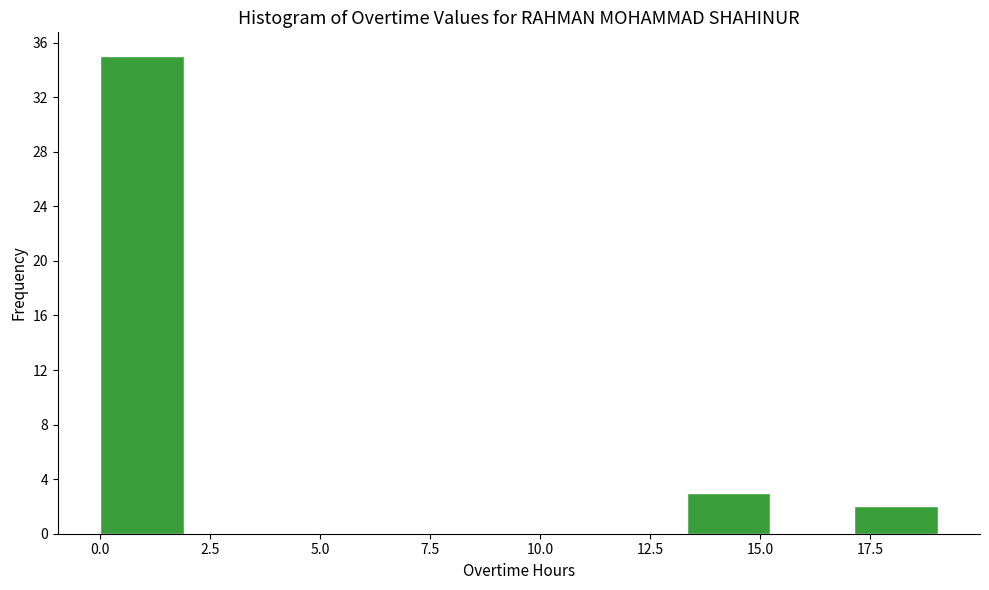

Read against the x-axis, roughly where is the centre of the tallest bar?

1.0